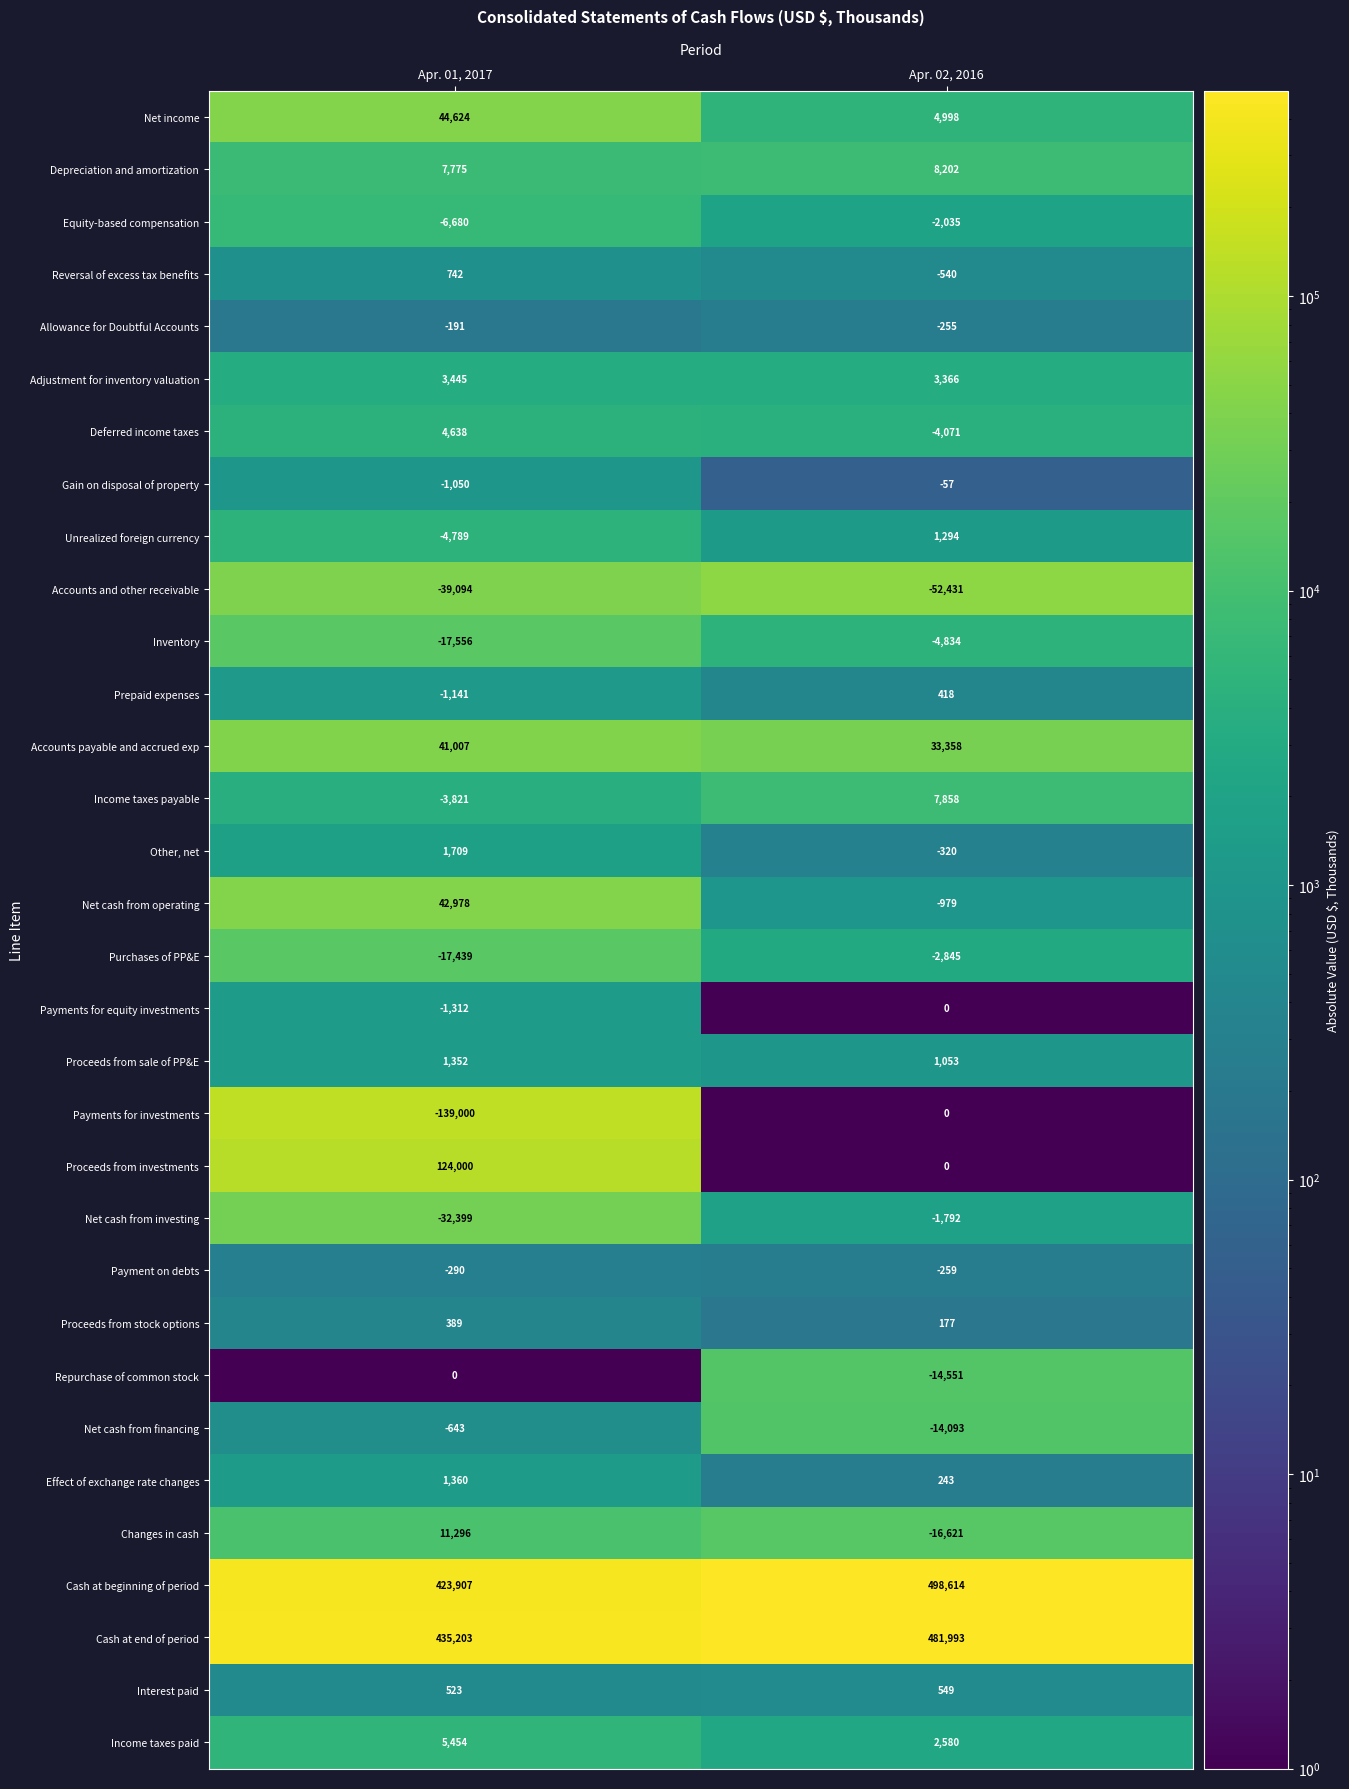

Which series has the largest total across all categories?

Cash at beginning of period